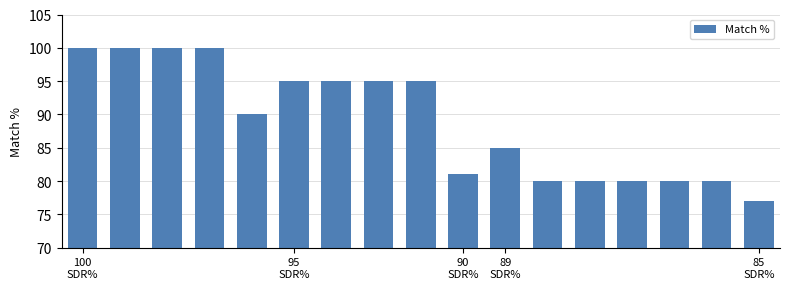

What is the value of the 6th bar from the left?

95